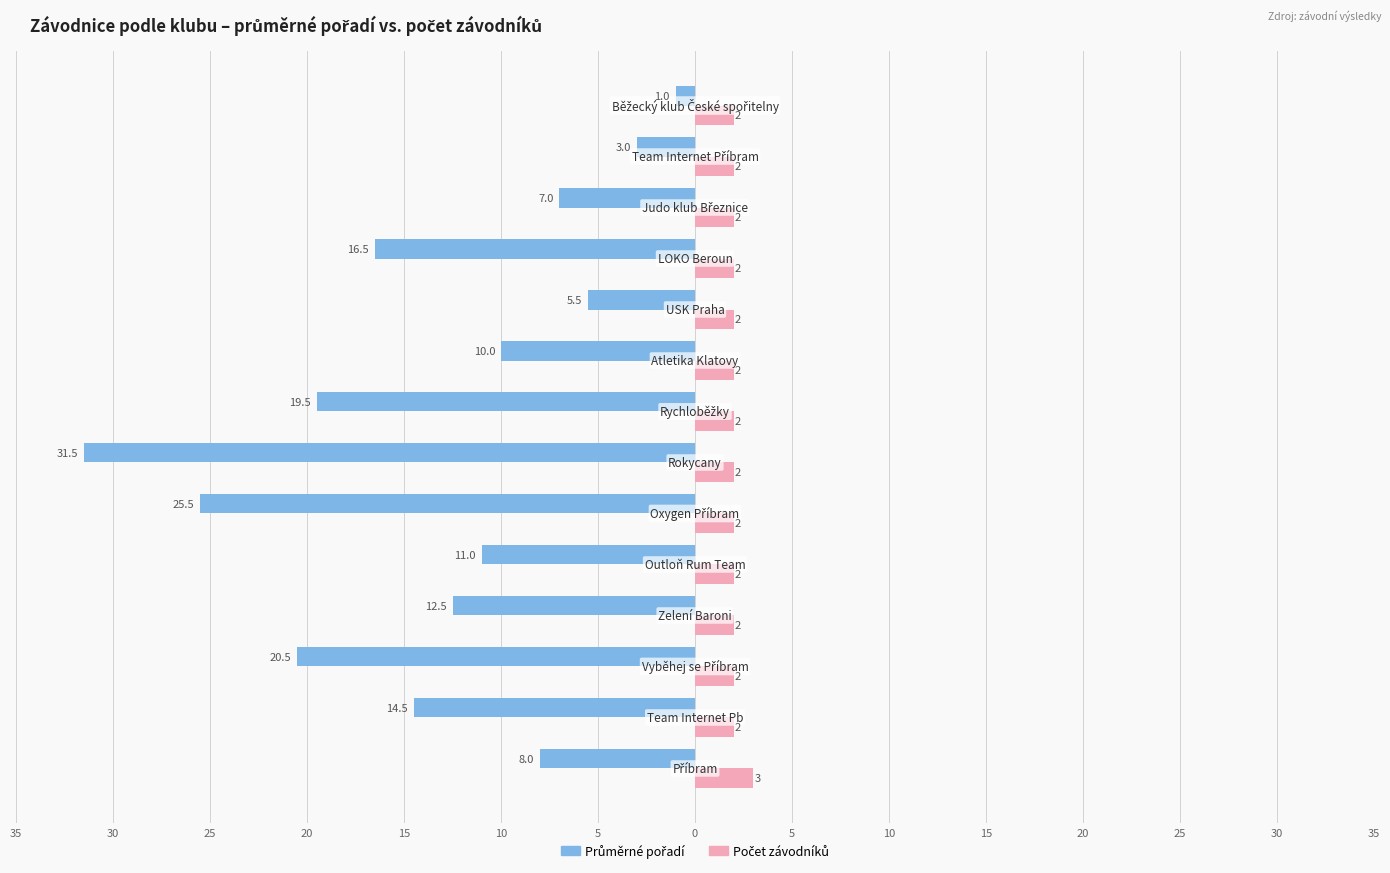

What is the difference between the maximum and minimum values in the Počet závodníků series?

1.0